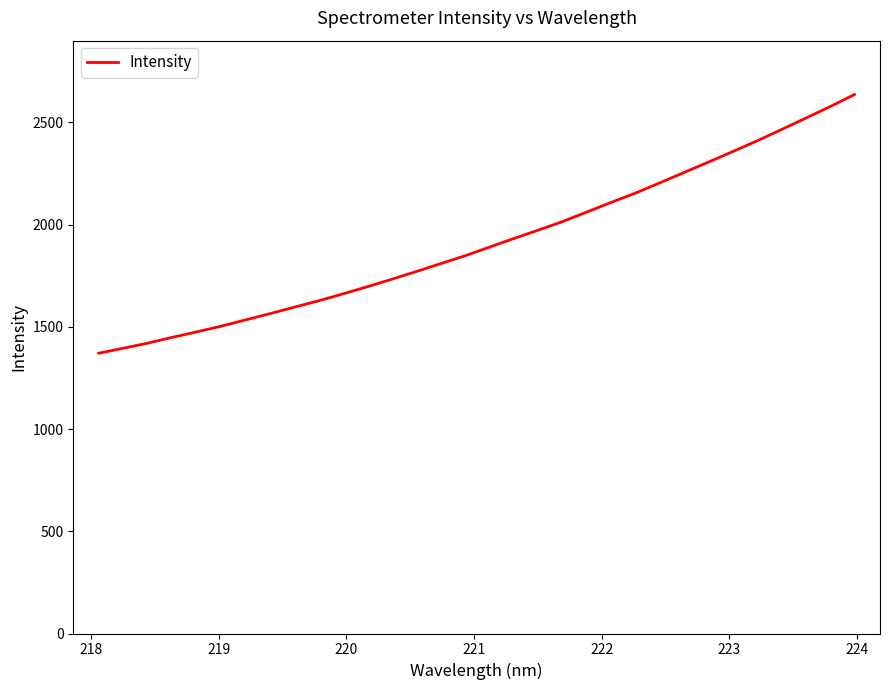

What is the maximum value shown in the chart?

2635.6